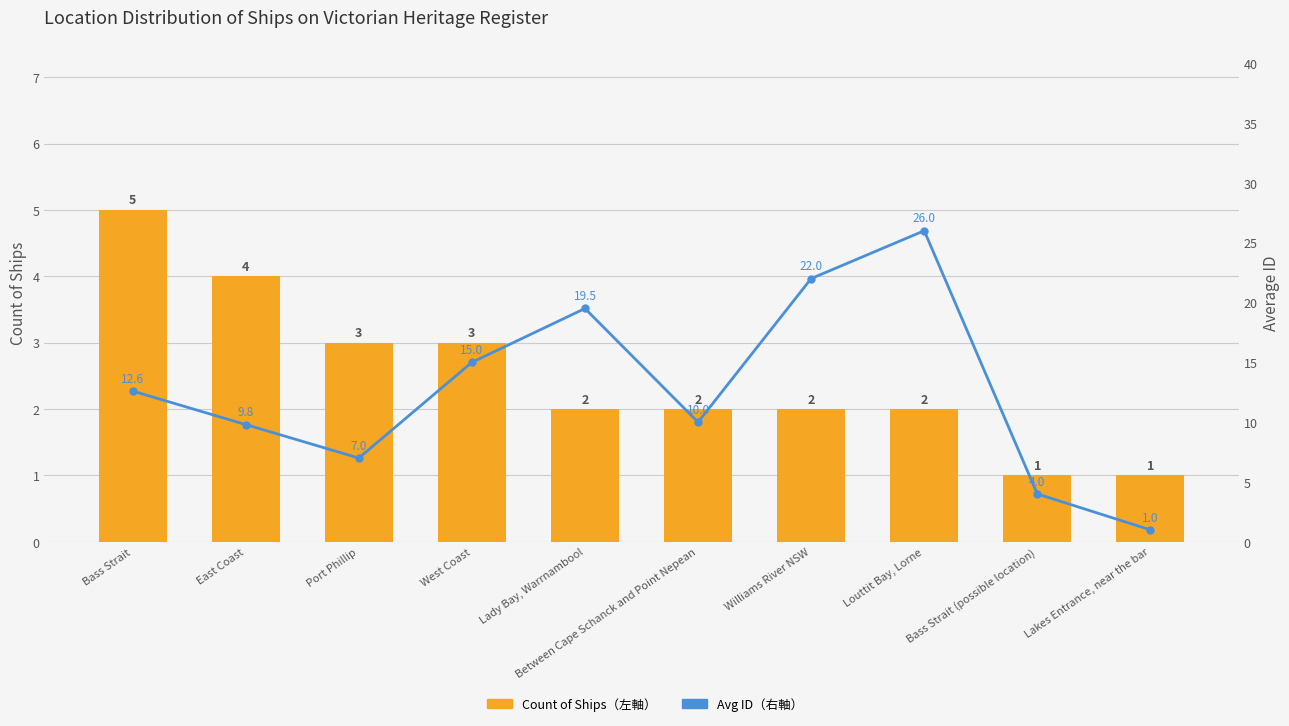

Rank the series at Bass Strait (possible location) from lowest to highest value.

Count of Ships (左軸), Avg ID (右軸)